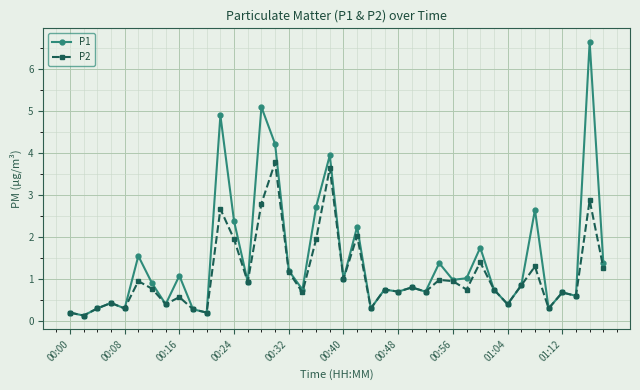

What is the highest value of the P1 series?

6.7